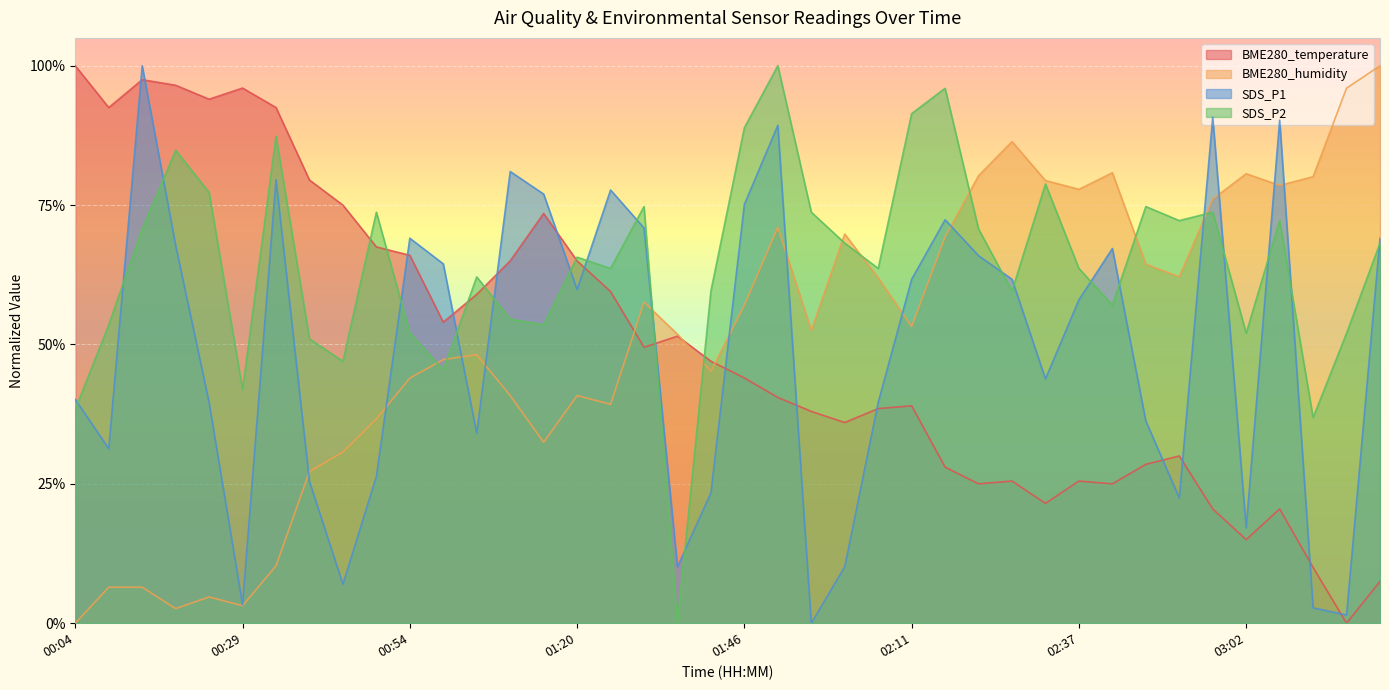

Which series has the largest range (max minus min)?

BME280_temperature